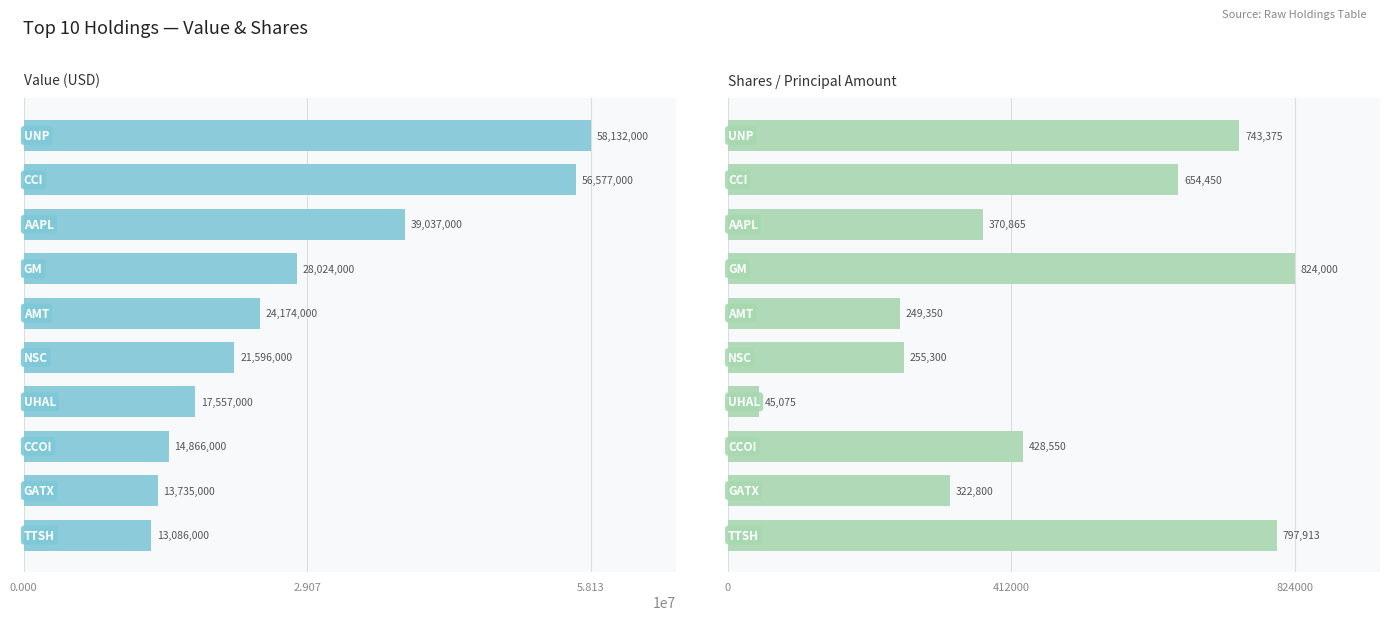

How many data points does each series have?

10